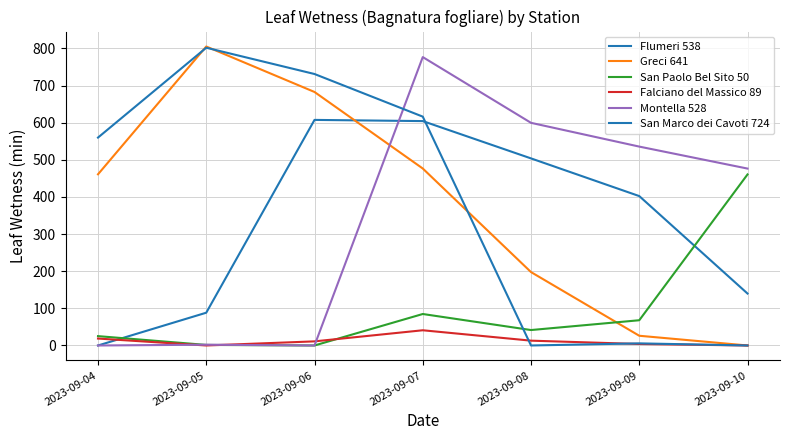

Is it true that Flumeri 538 equals 503.9 at 2023-09-08?

True